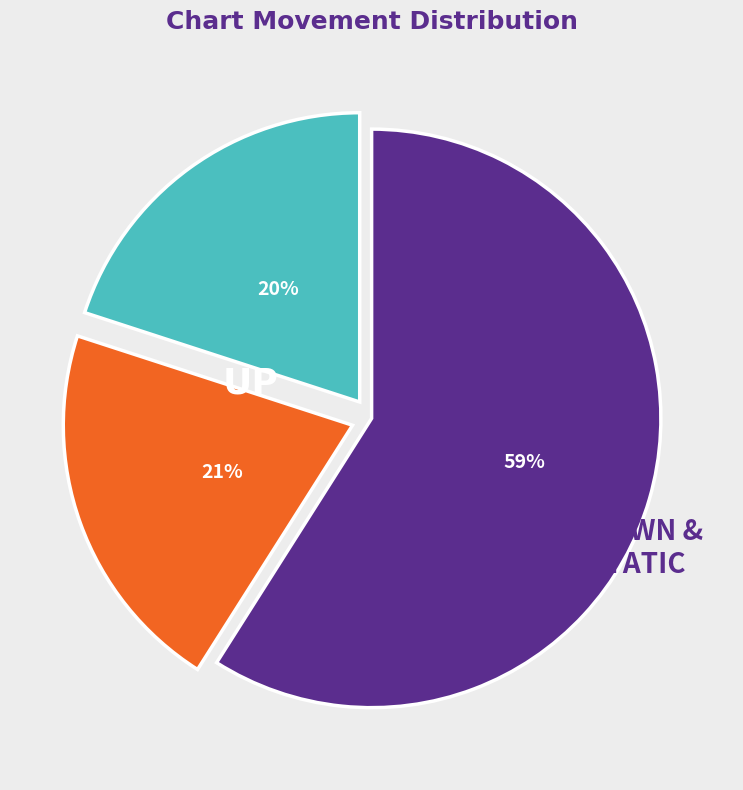

To the nearest percent, what is the difference between the largest and smallest slice percentages?

39%